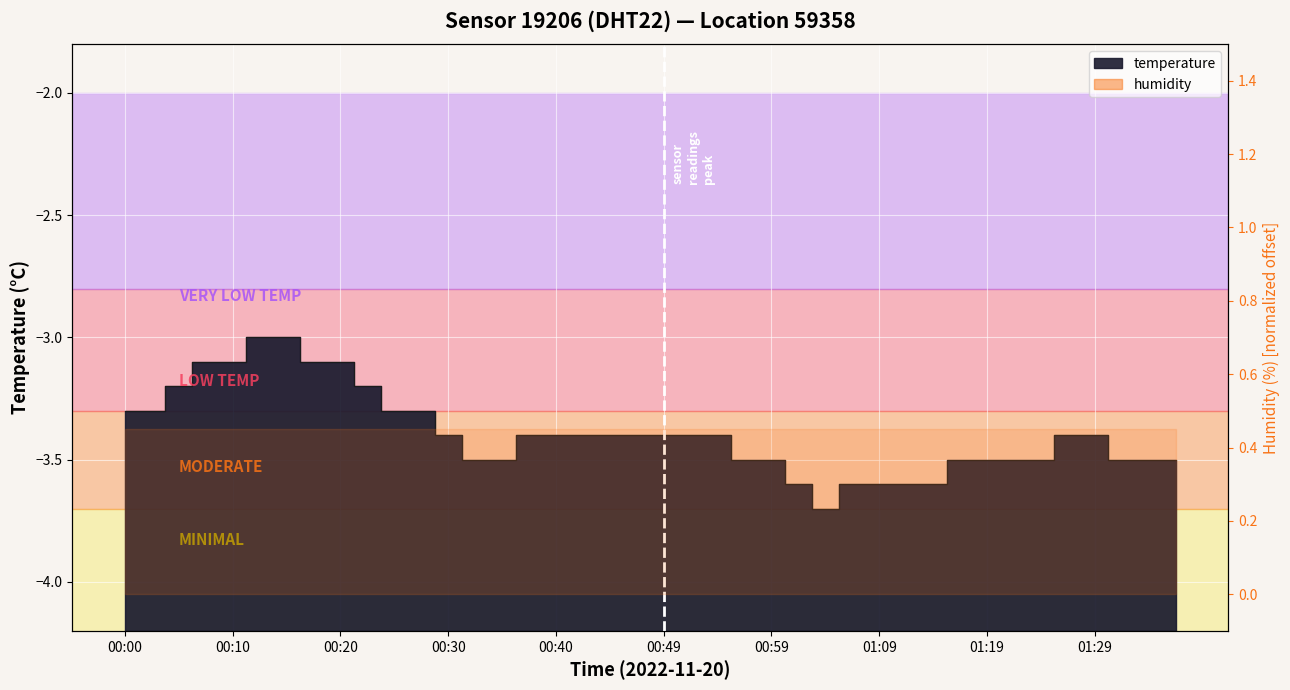

List the labels in order of value, smallest first.

01:04, 01:02, 01:07, 01:09, 01:11, 01:14, 00:32, 00:35, 00:57, 00:59, 01:16, 01:19, 01:21, 01:24, 01:31, 01:34, 01:36, 00:30, 00:37, 00:40, 00:42, 00:44, 00:47, 00:49, 00:52, 00:54, 01:26, 01:29, 00:00, 00:03, 00:25, 00:27, 00:05, 00:22, 00:08, 00:10, 00:18, 00:20, 00:13, 00:15